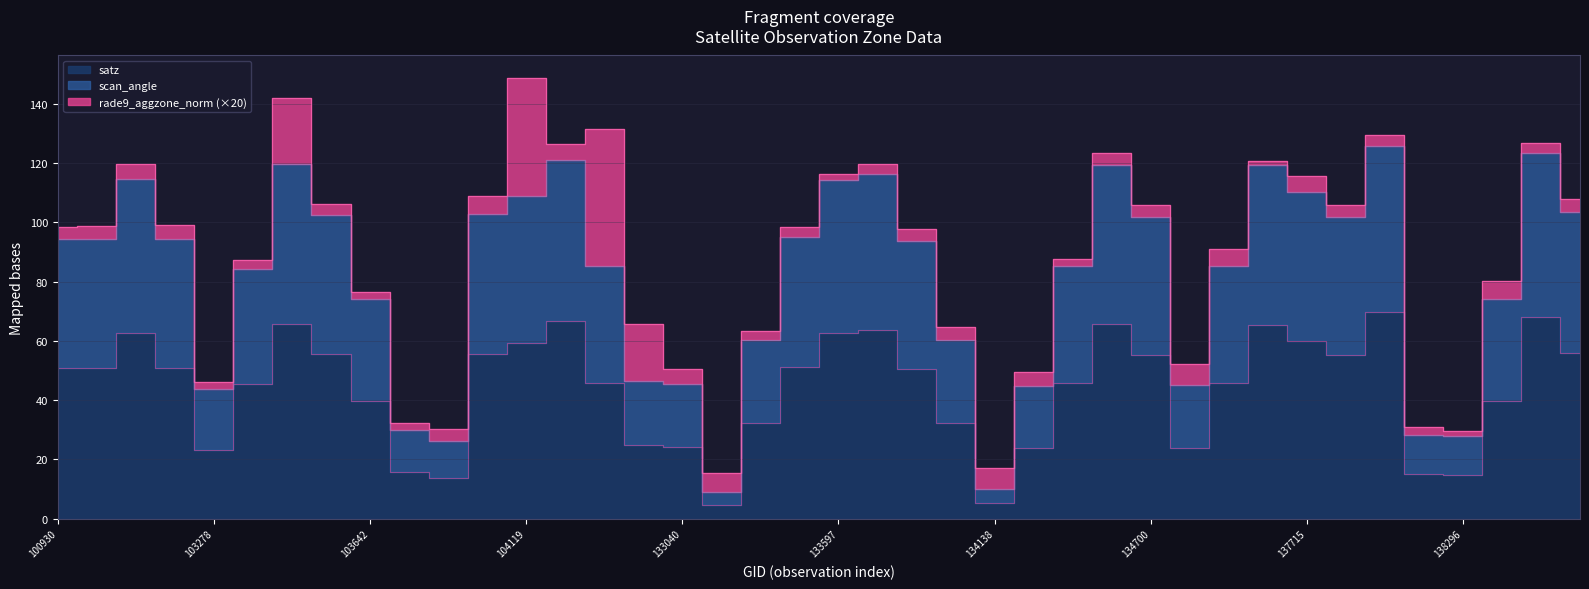

Rank the categories by satz value from highest to lowest.

137903, 138505, 104228, 103405, 134517, 137538, 133762, 102800, 133597, 137715, 104119, 138688, 104111, 103524, 134700, 137730, 133584, 102919, 100930, 102792, 133775, 137525, 134505, 104236, 103396, 103642, 138492, 133957, 133404, 104355, 133040, 137335, 134322, 103278, 103760, 138105, 138296, 103877, 134138, 133223